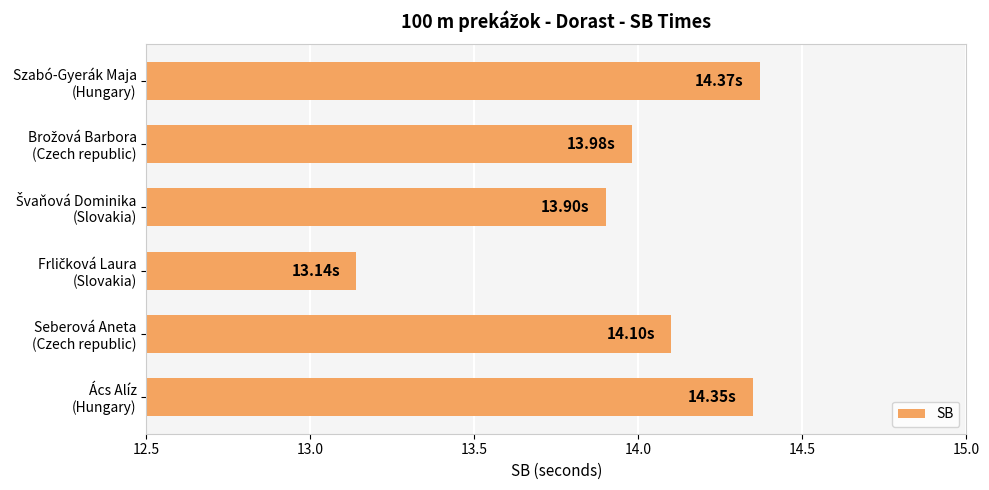

What is the average value?

14.0